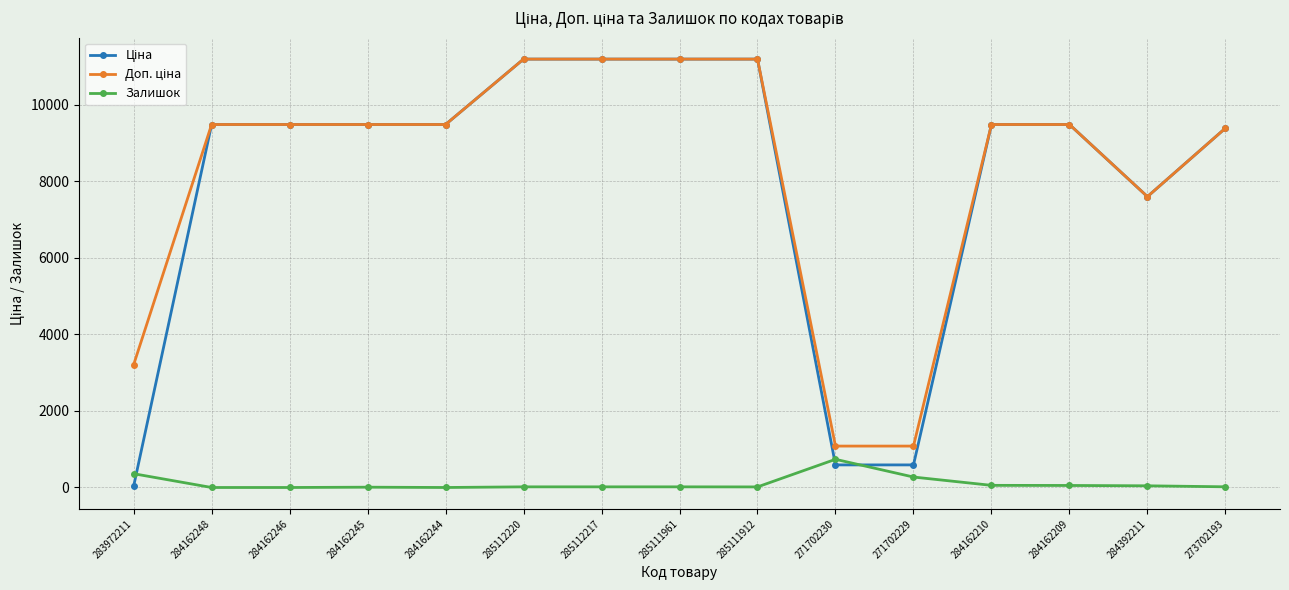

At how many categories does at least one series exceed 8226?

11